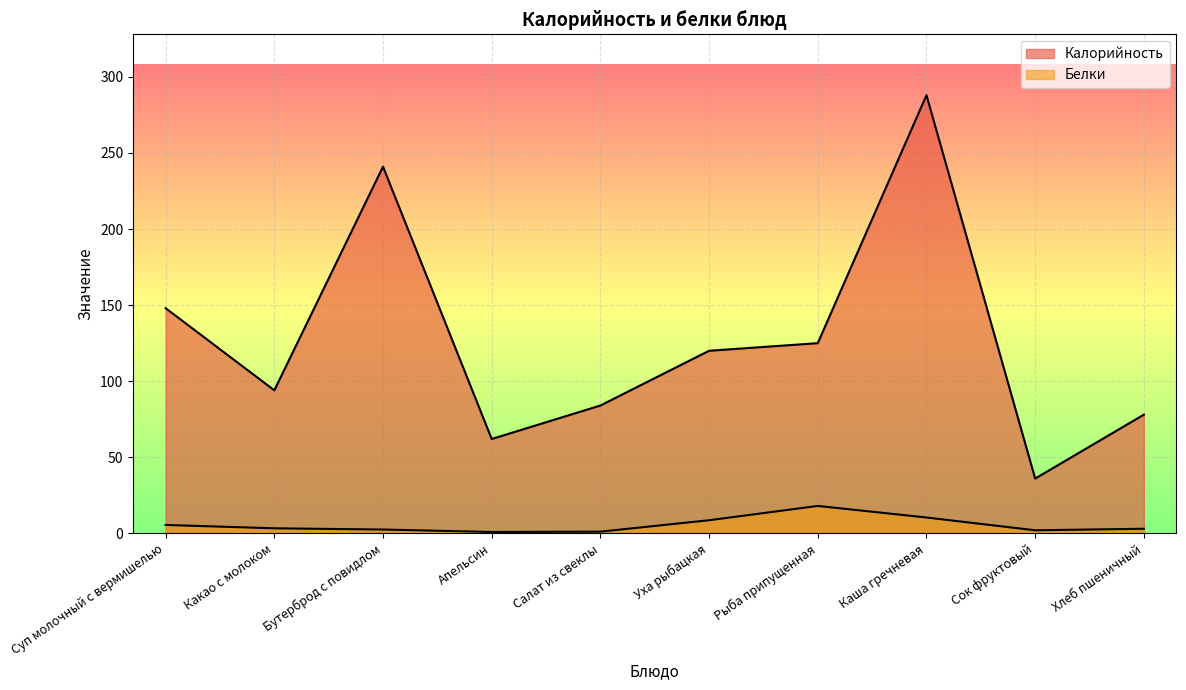

At which label is Белки closest to 9?

Уха рыбацкая